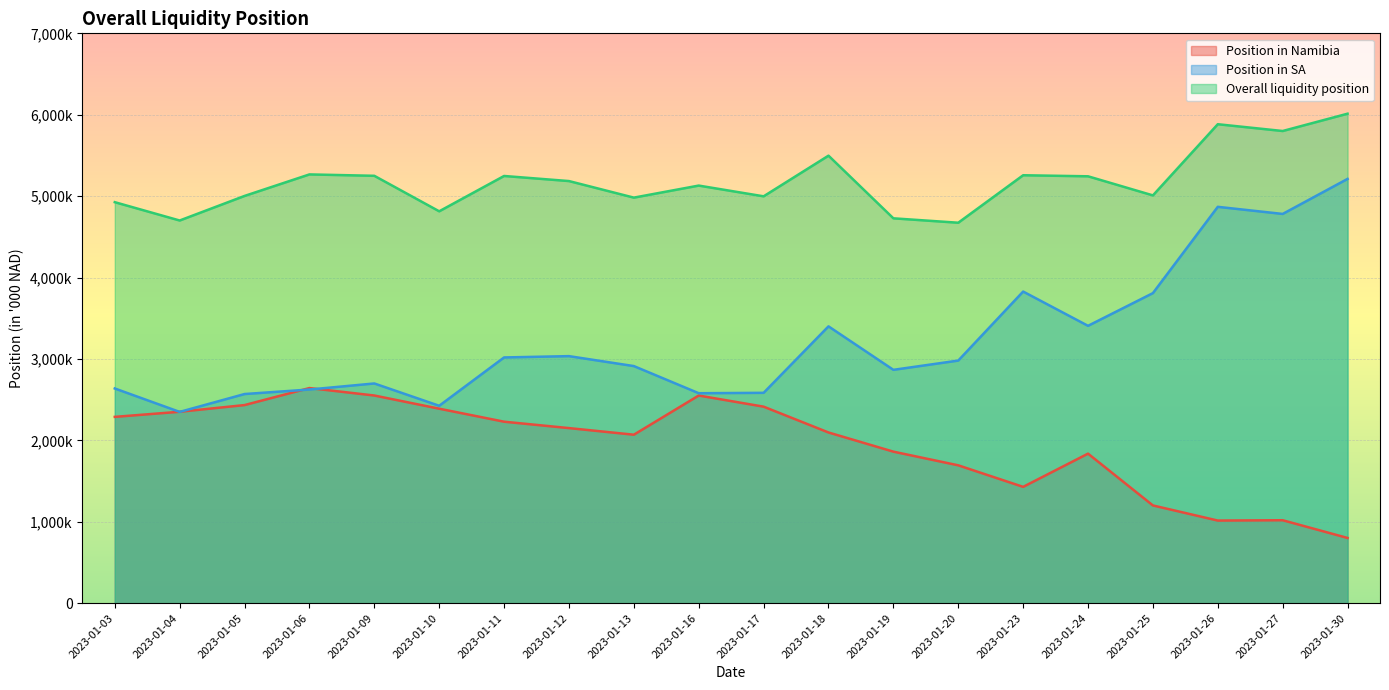

Between 2023-01-09 and 2023-01-24, which is larger?

2023-01-09